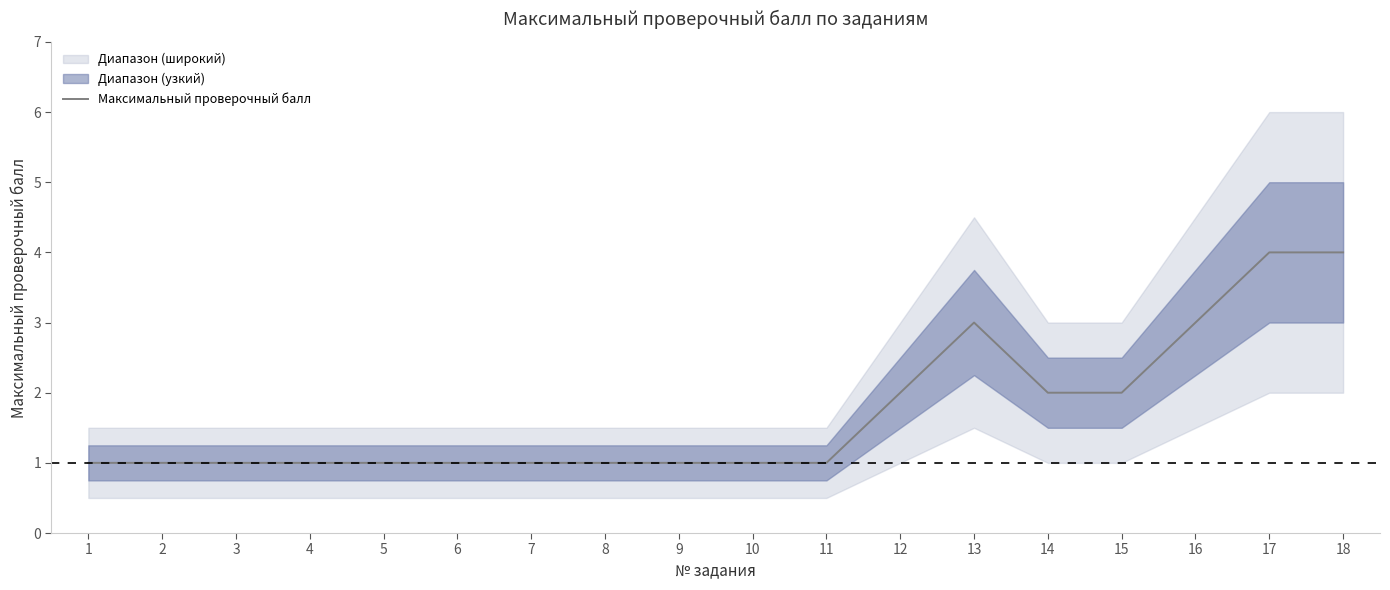

True or false: the data shows 0 at 2.

False